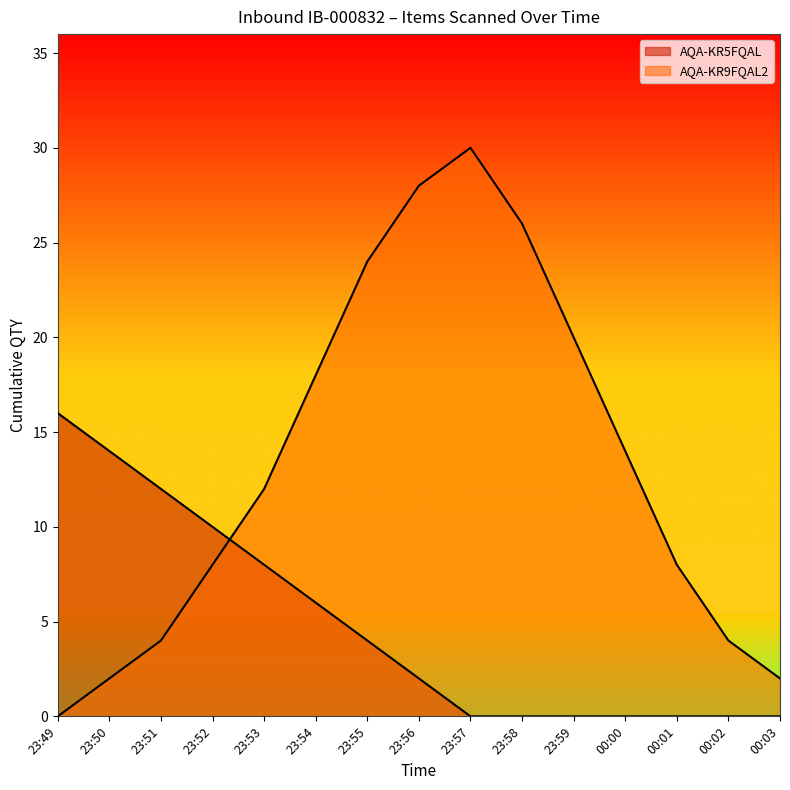

At which category is the sum across all series the highest?

23:56